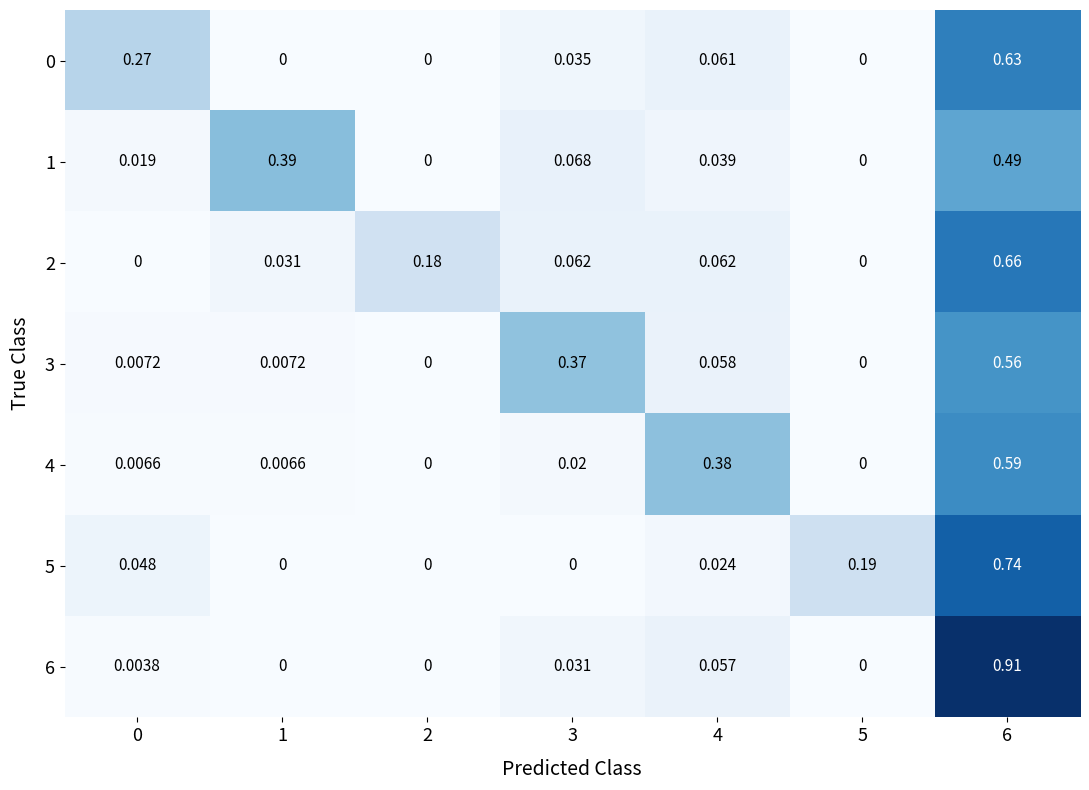

Is the value of 0 at 6 greater than the value of 3 at 5?

Yes